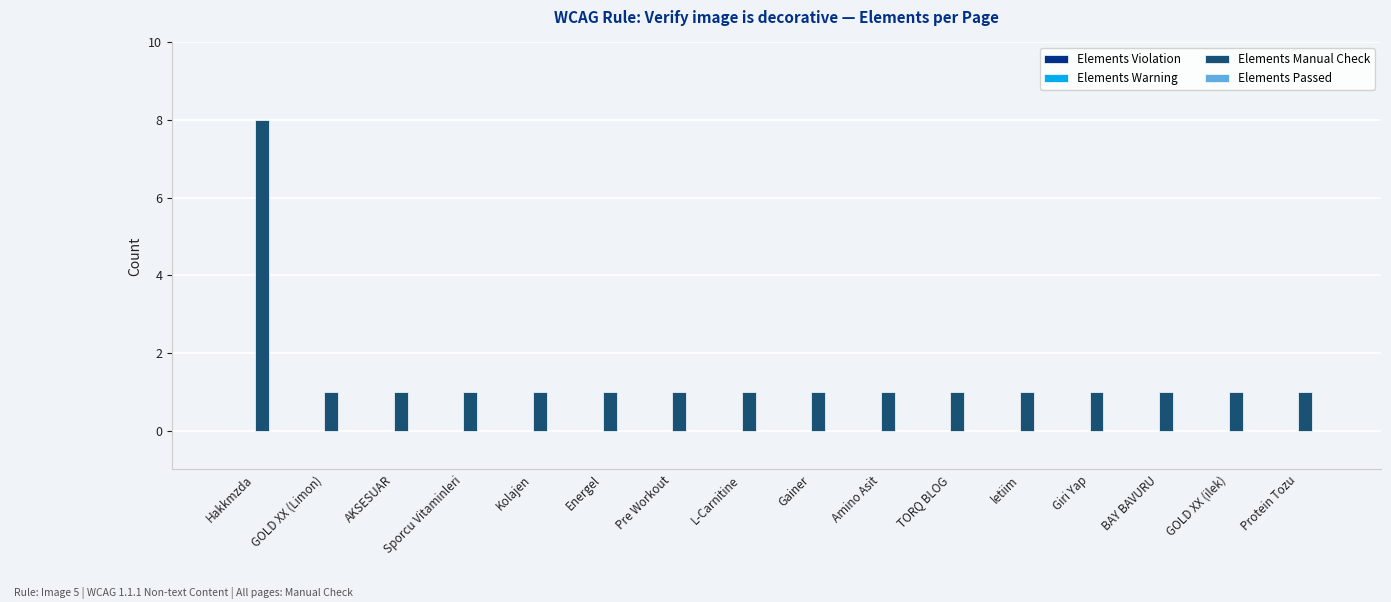

What is the value of the 6th bar from the left?

1